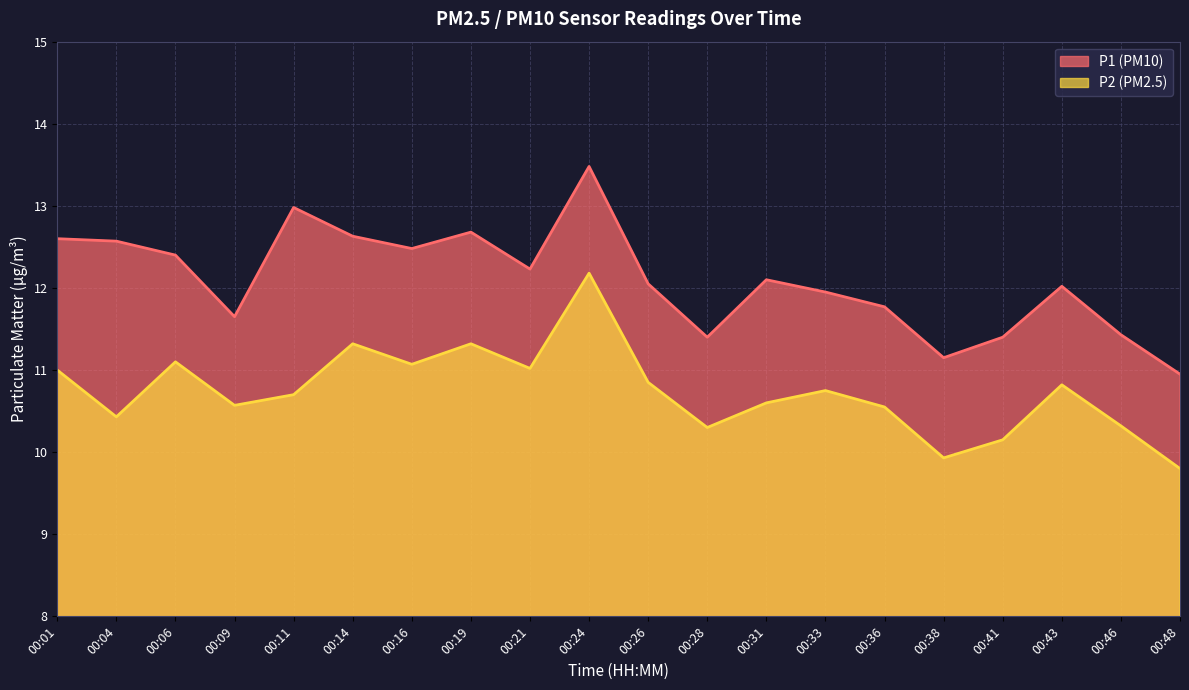

Which series has the largest total across all categories?

P1 (PM10)